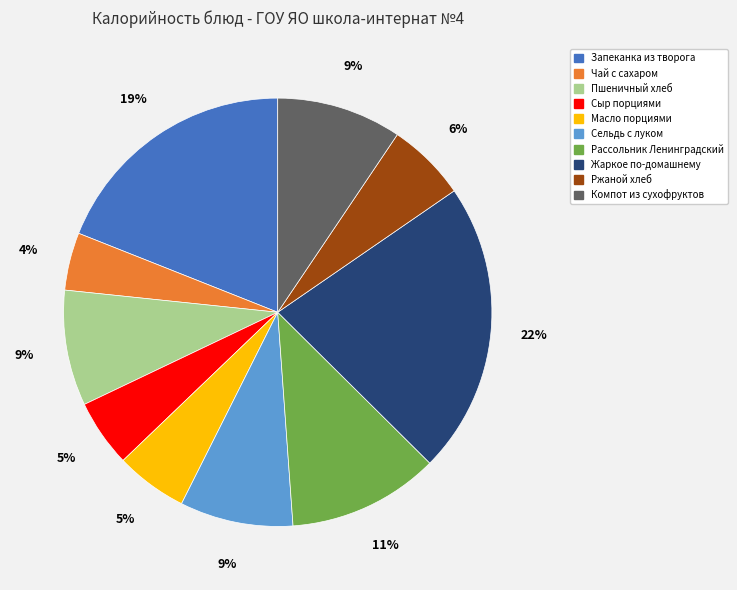

How many slices are in this pie chart?

10